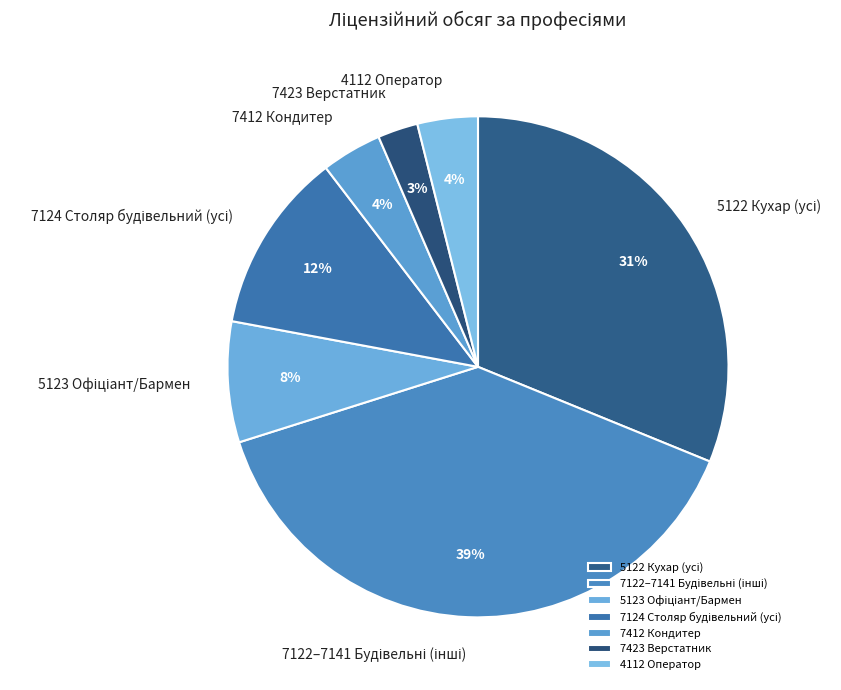

Which slice is the smallest?

7423 Верстатник